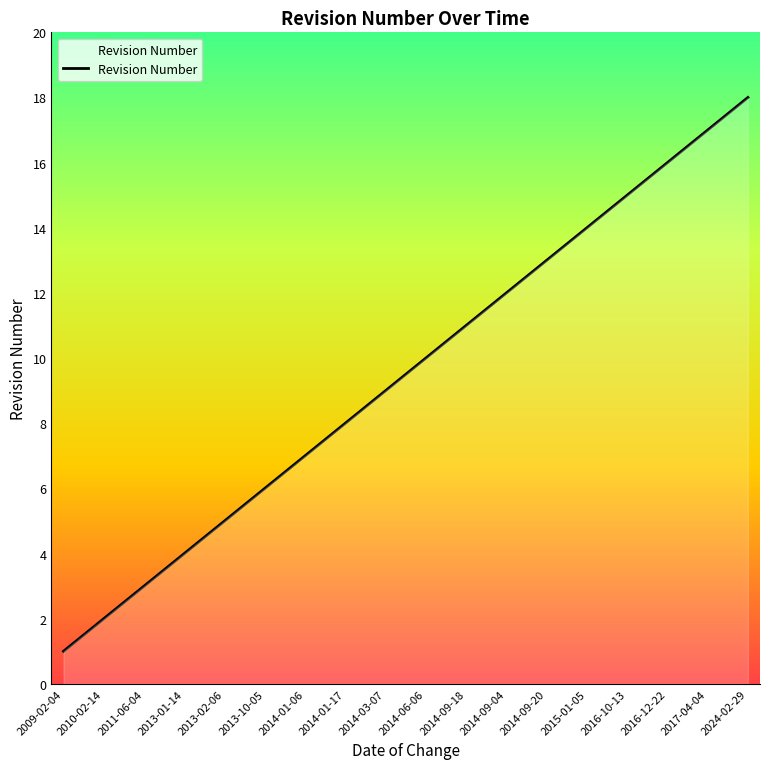

What is the change in value from 2013-01-14 to 2014-06-06?

+6